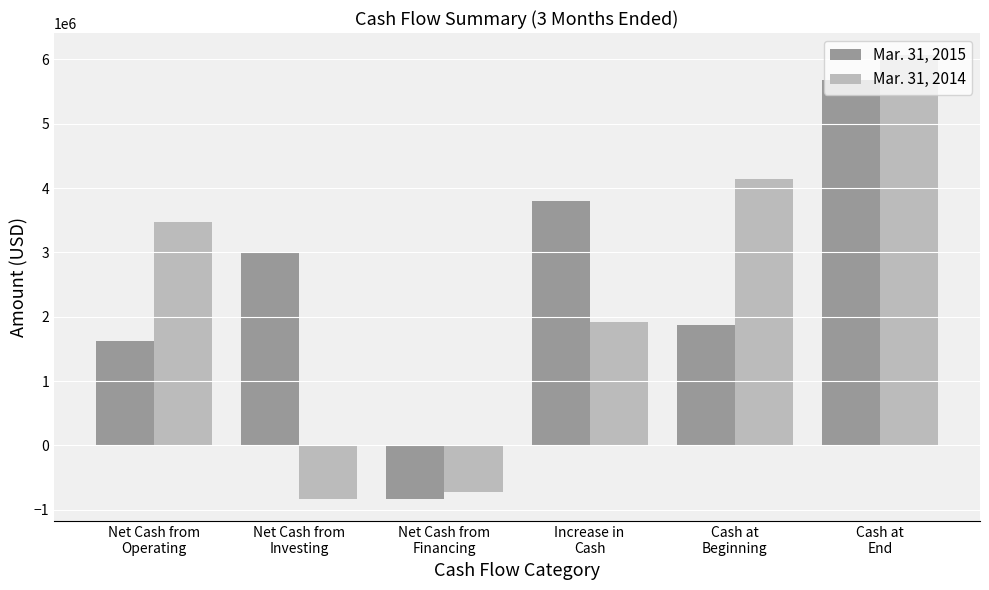

What is the total value across all series at Net Cash from
Financing?

-1551675